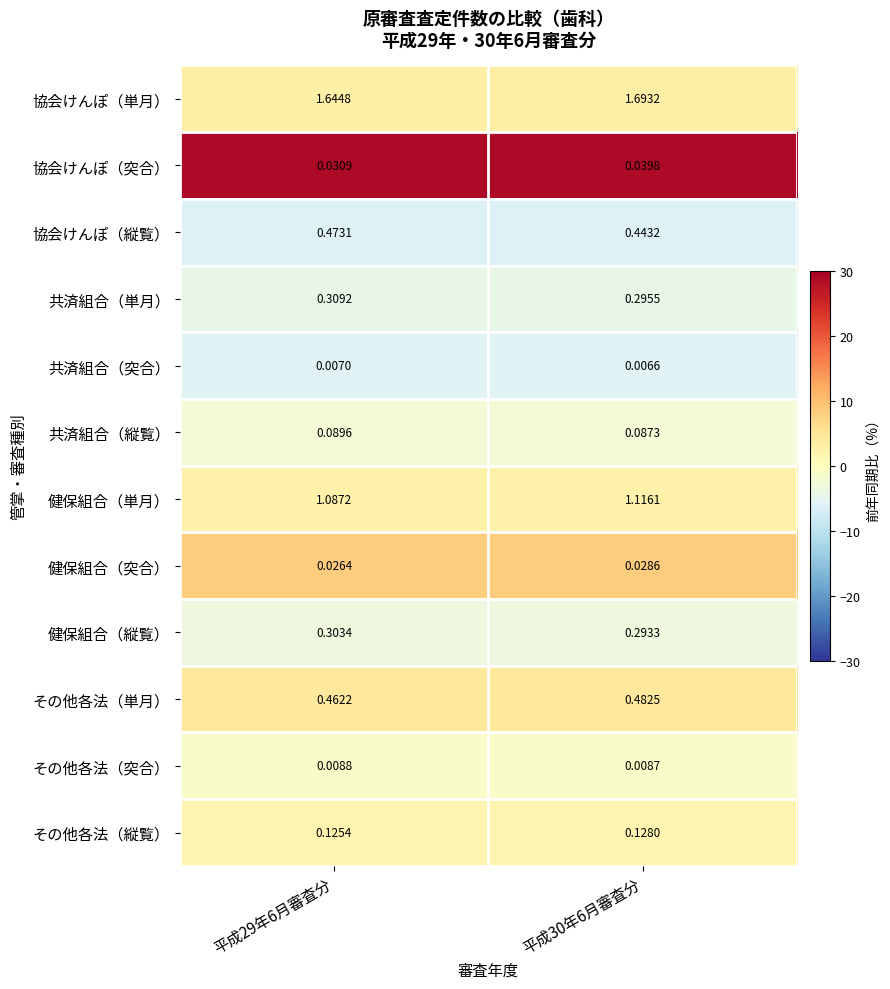

At 平成30年6月審査分, list the series in order from smallest to largest.

共済組合（突合）, その他各法（突合）, 健保組合（突合）, 協会けんぽ（突合）, 共済組合（縦覧）, その他各法（縦覧）, 健保組合（縦覧）, 共済組合（単月）, 協会けんぽ（縦覧）, その他各法（単月）, 健保組合（単月）, 協会けんぽ（単月）